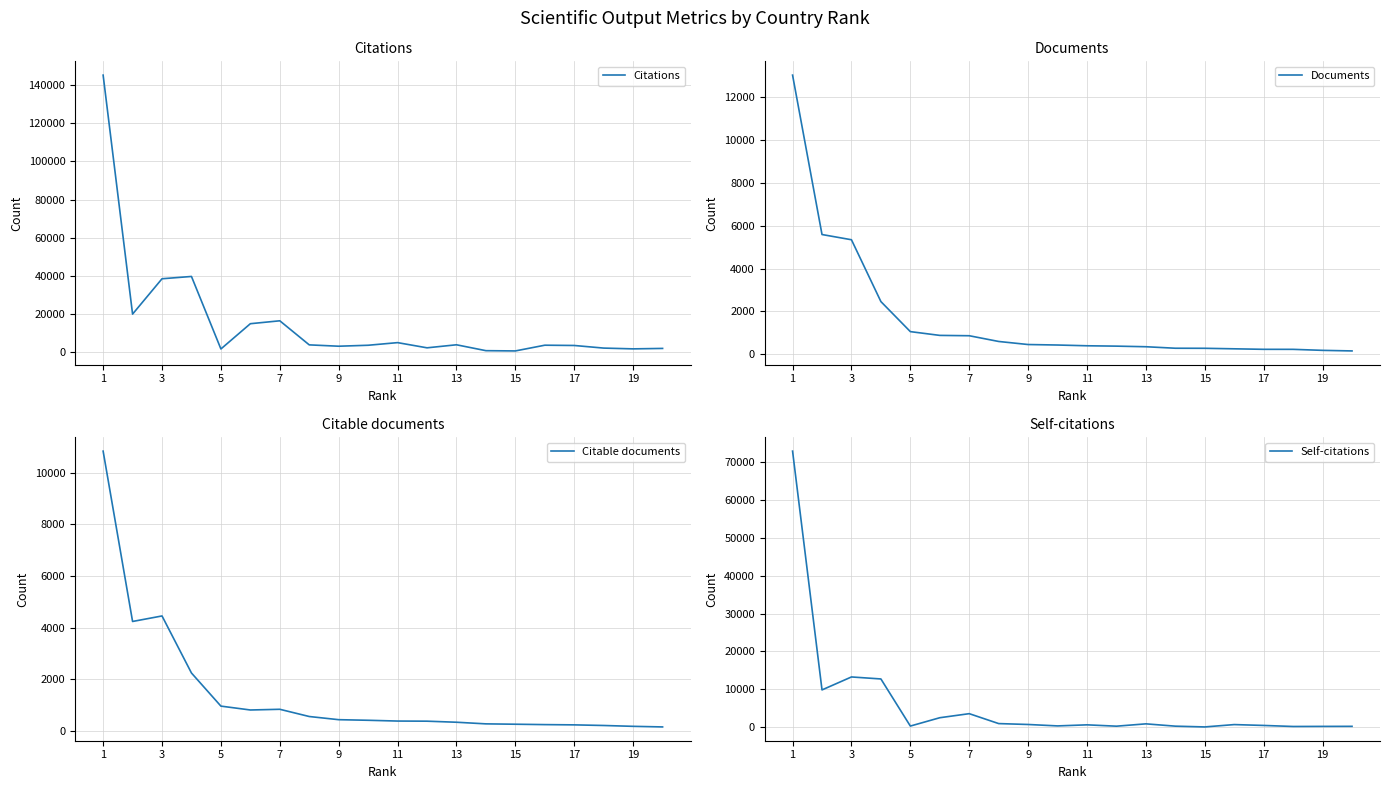

Is it true that Citable documents equals 239 at 15?

True